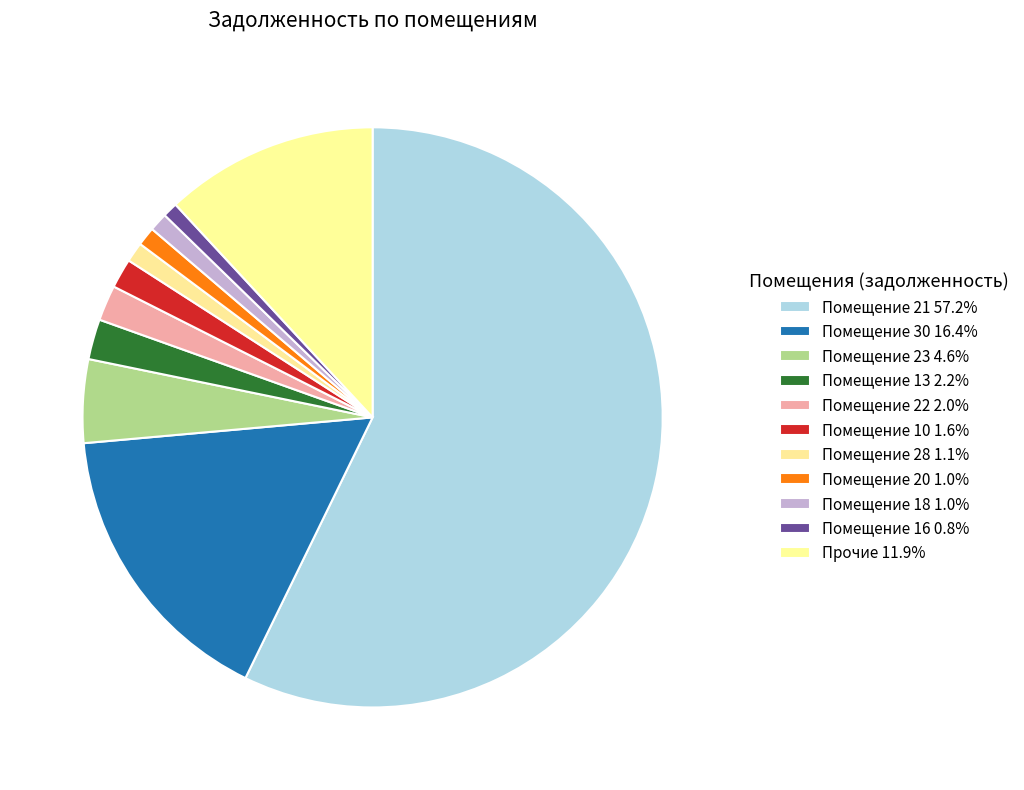

How many slices are in this pie chart?

11